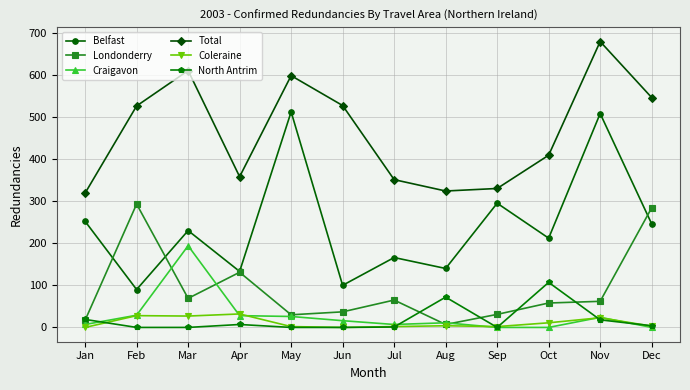

Is this an area chart (filled region under the line)?

No